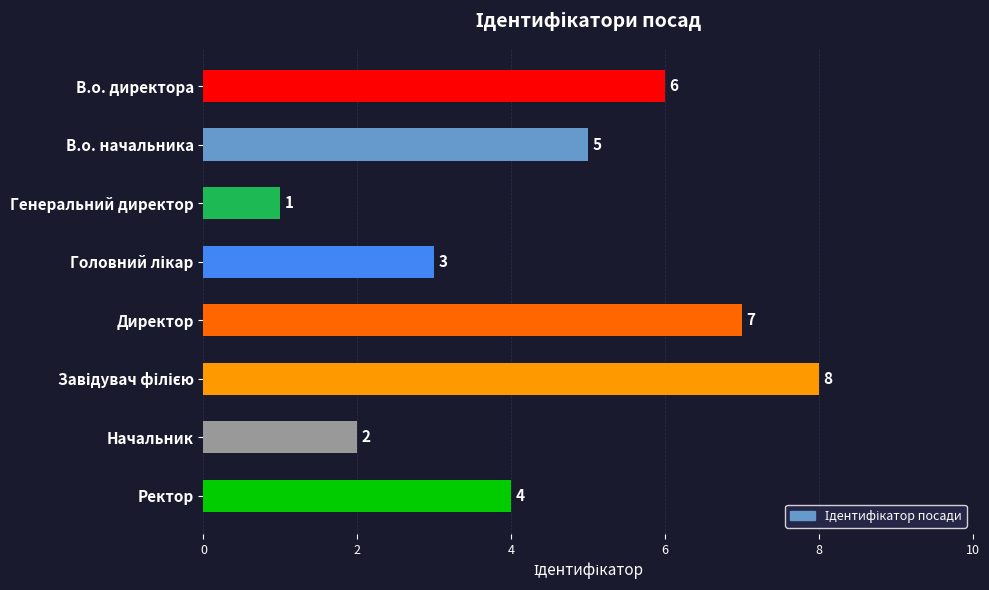

Is it true that the value at В.о. директора is 3?

False